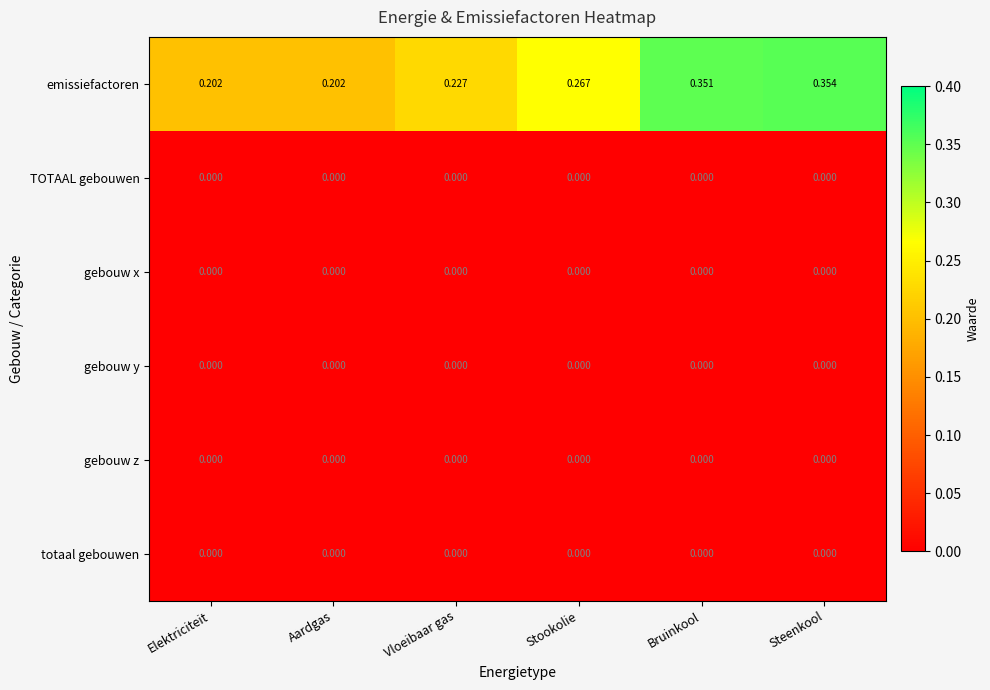

Which series has the largest range (max minus min)?

emissiefactoren